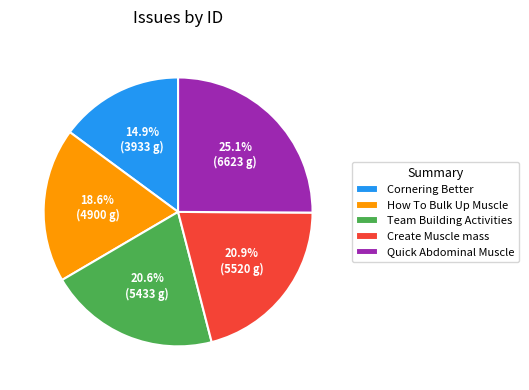

Is it true that Create Muscle mass is 21% of the pie?

True